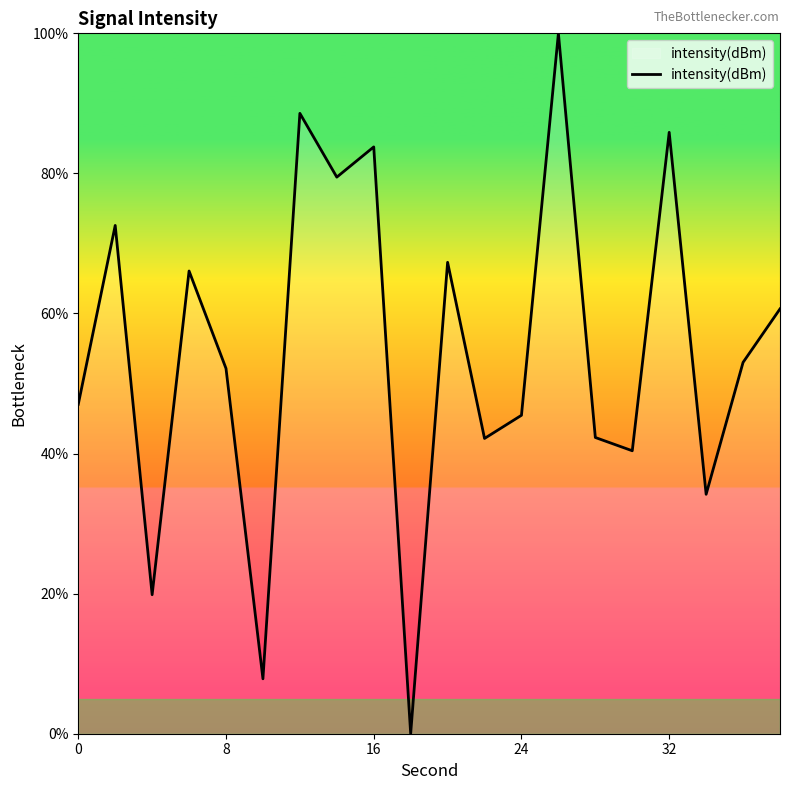

What is the difference between the maximum and minimum values?

100.0